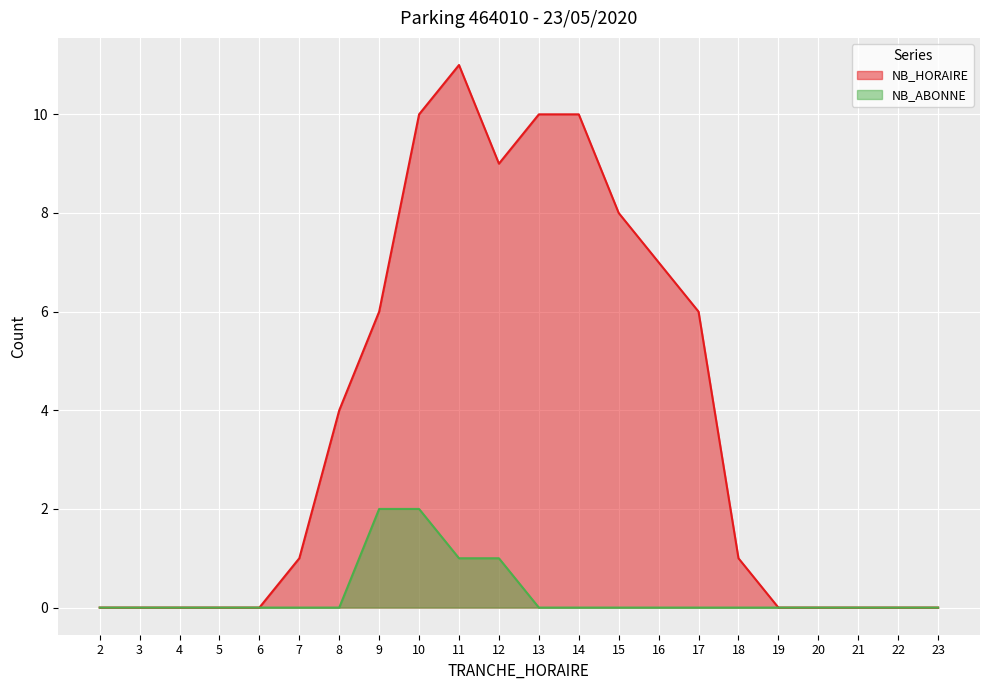

What are all the series names shown in the legend?

NB_HORAIRE, NB_ABONNE